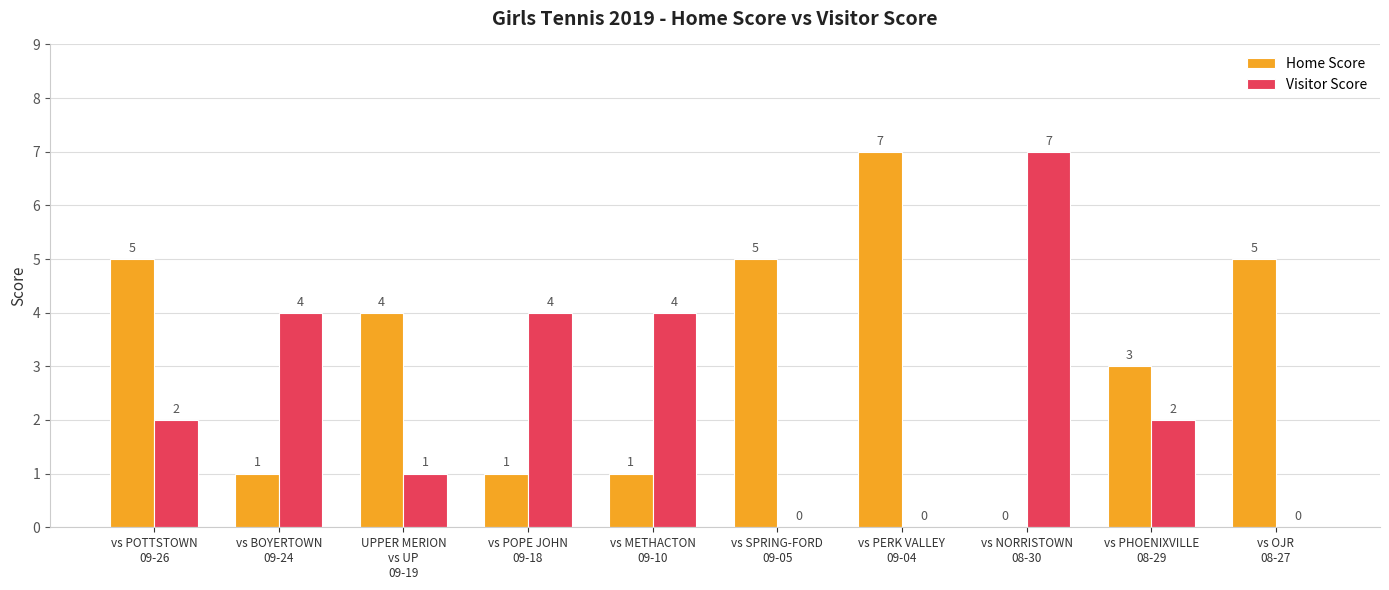

The Home Score series shows 1 at vs METHACTON
09-10. True or false?

True